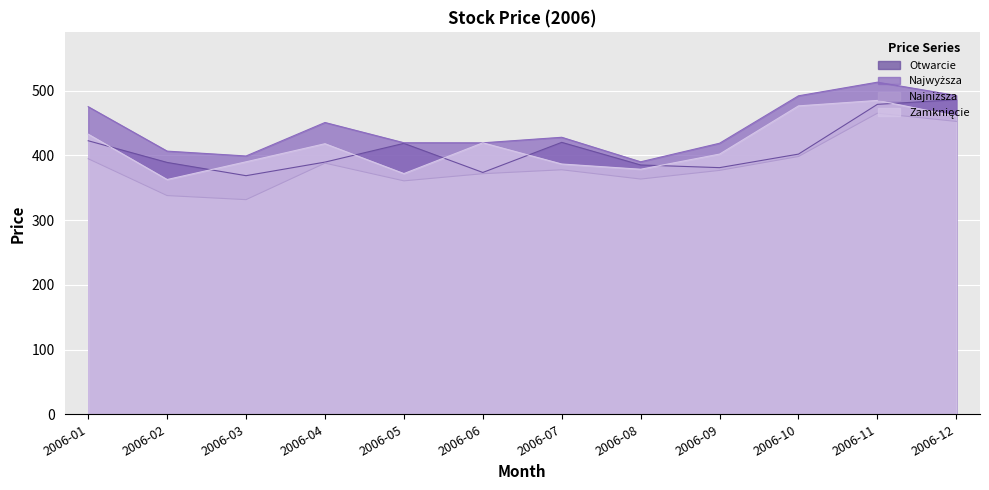

True or false: Otwarcie has more than 0 points higher than both neighbors.

True